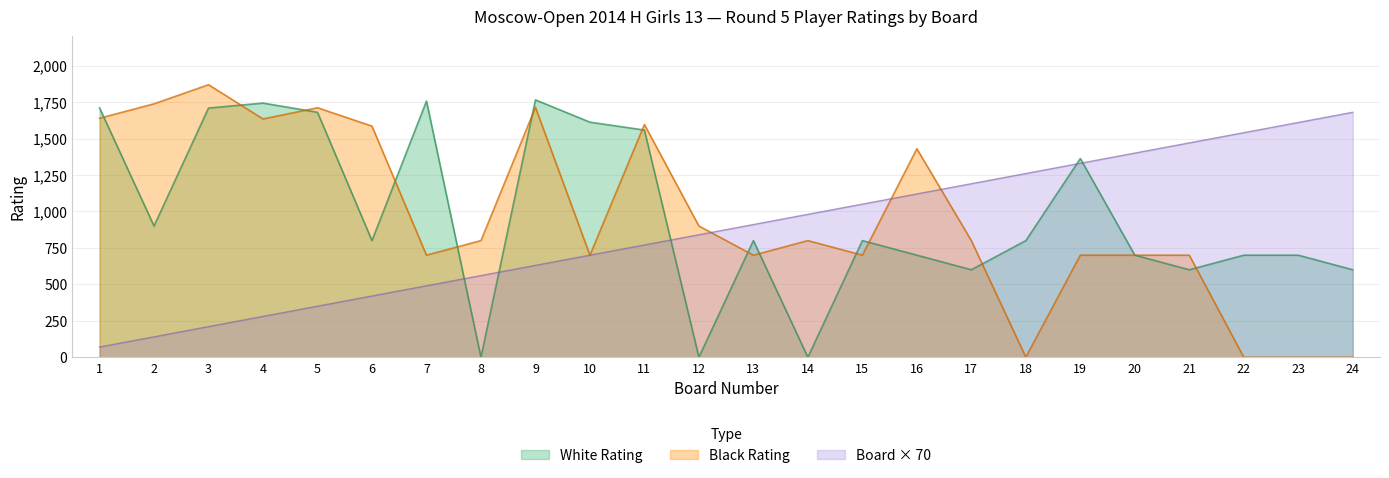

At which label does Board first exceed 910?

14